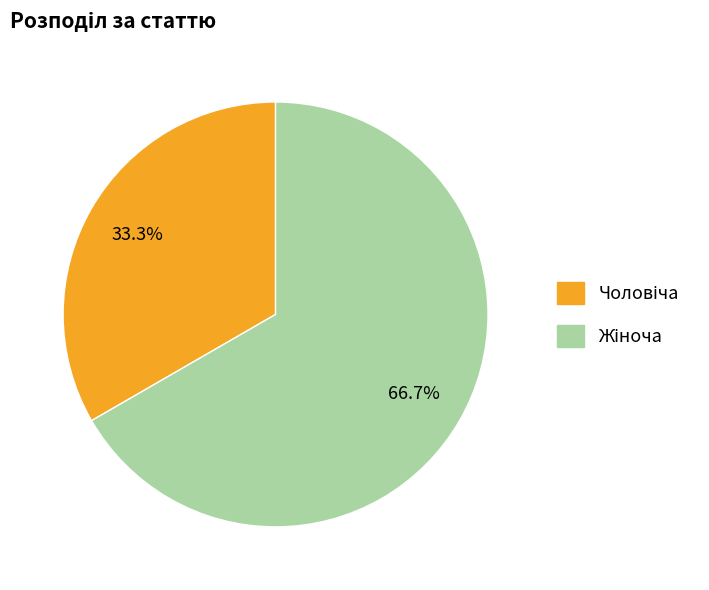

Does any single category account for the majority?

Yes